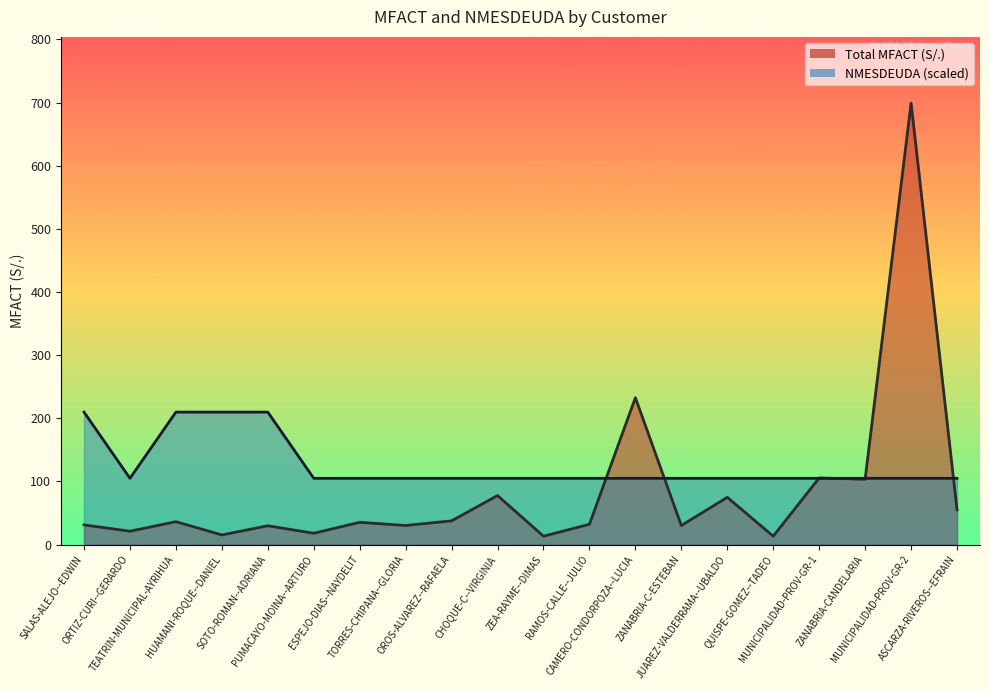

What are all the series names shown in the legend?

Total MFACT, NMESDEUDA